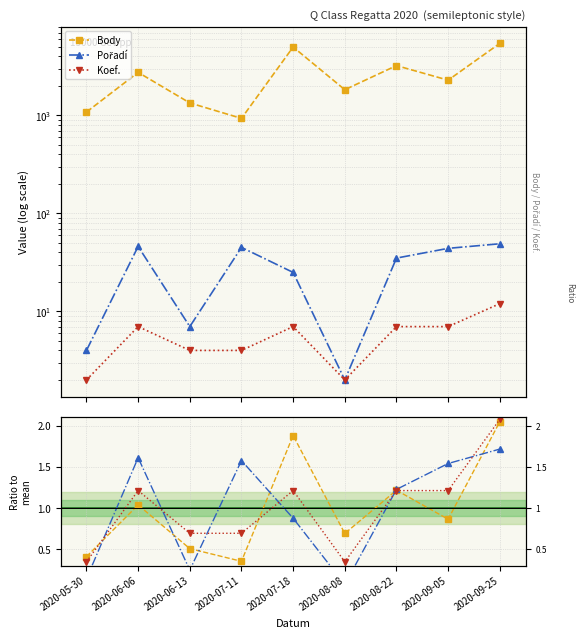

How many series are shown in this chart?

3